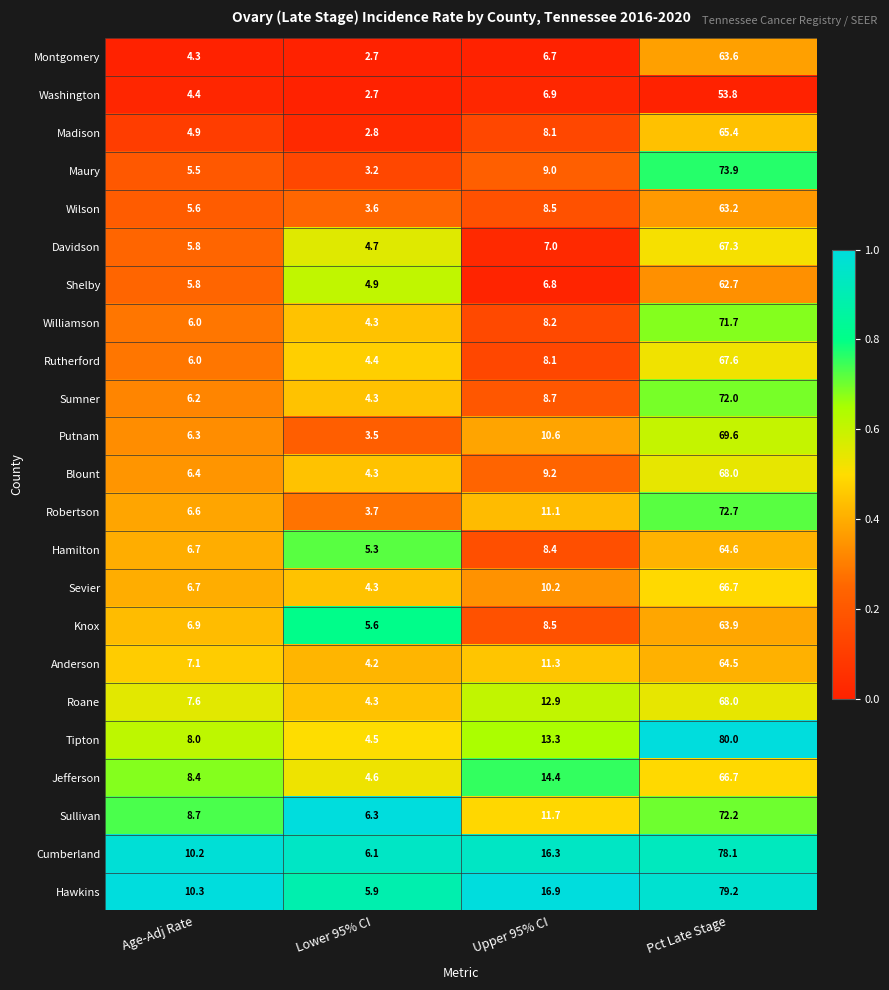

The value of Blount at Pct Late Stage is 112.5. True or false?

False